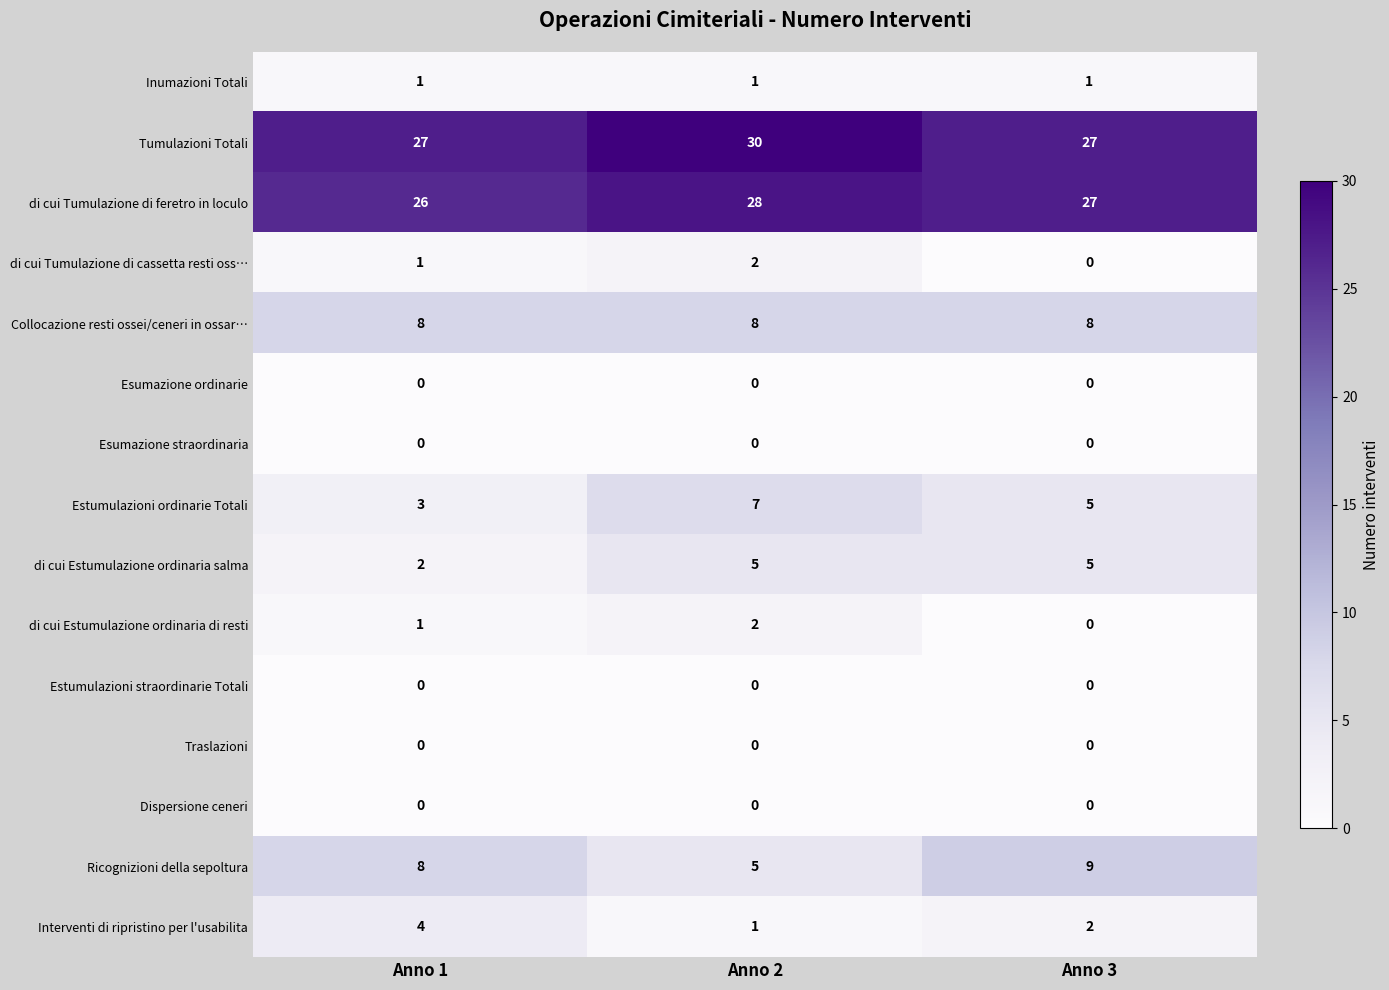

Which category has the lowest value in the di cui Tumulazione di cassetta resti oss… series?

Anno 3